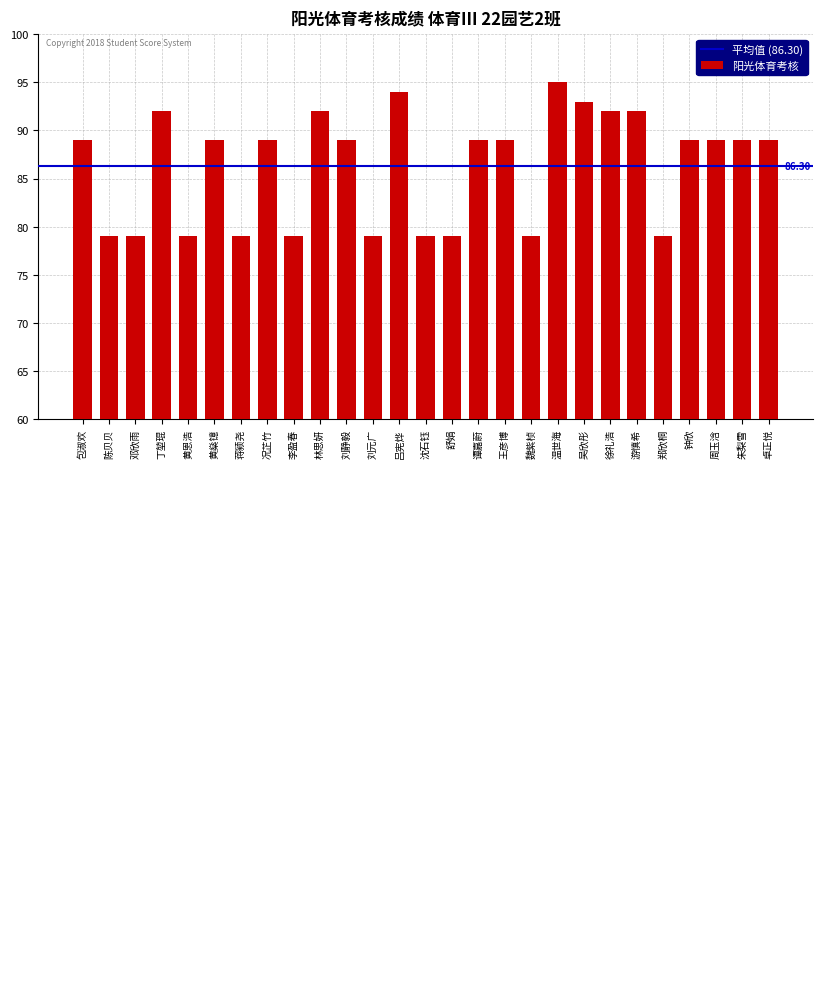

Is it true that the value at 郑欣桐 is 79?

True